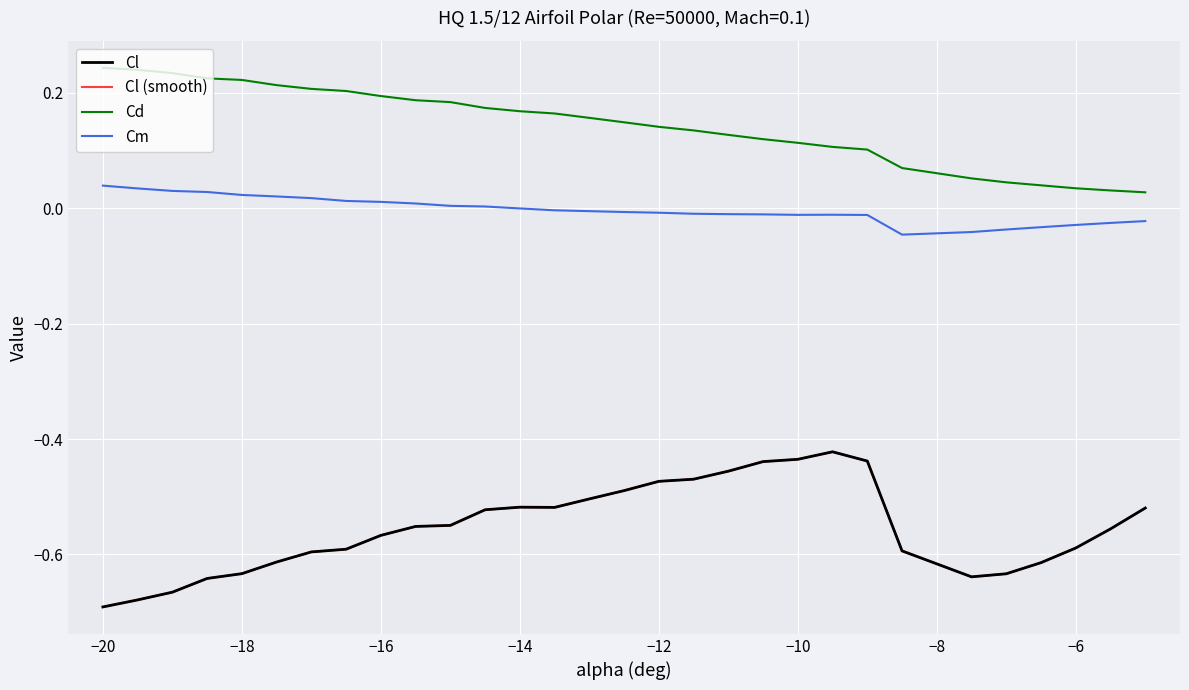

Does the chart have visible grid lines?

Yes